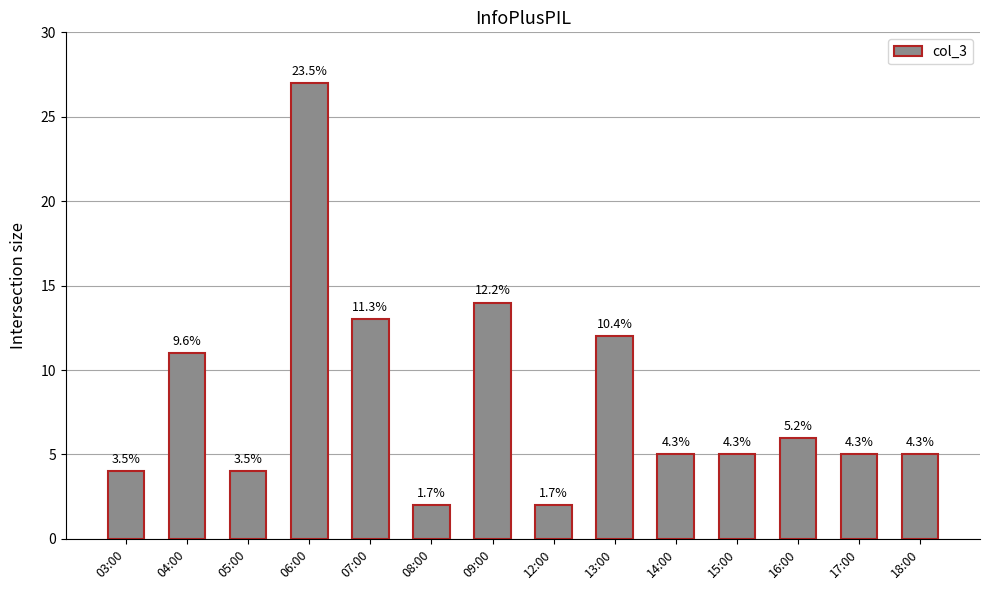

Are the bars horizontal?

No